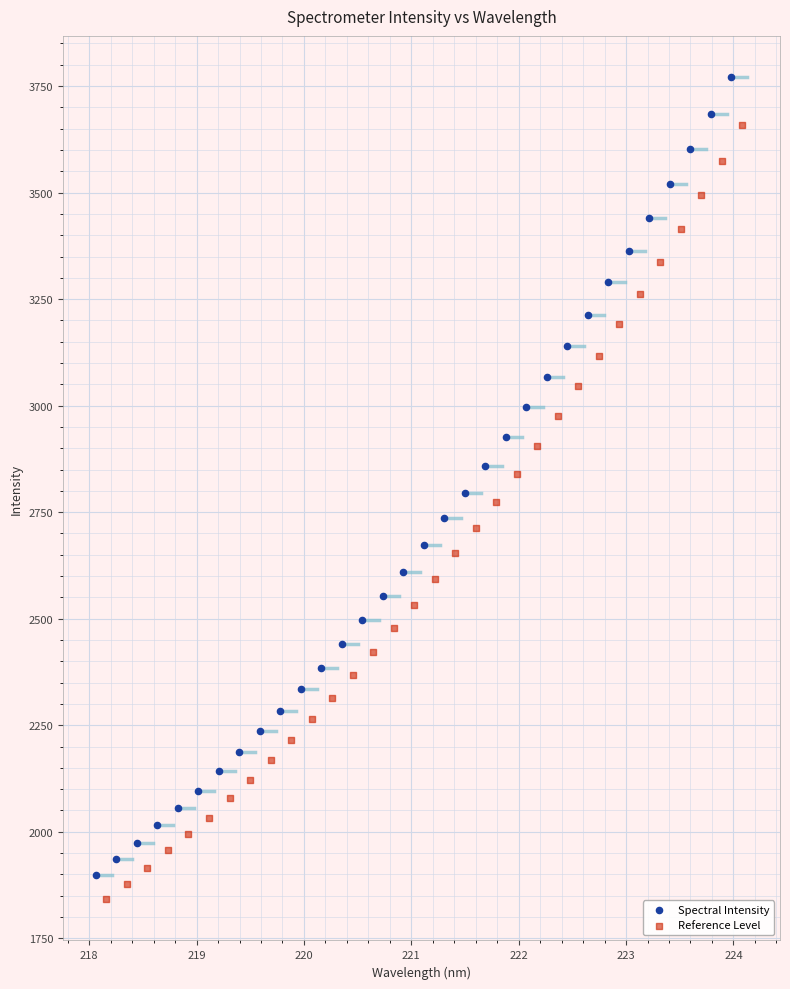

Which series has the widest spread of Y values?

Spectral Intensity